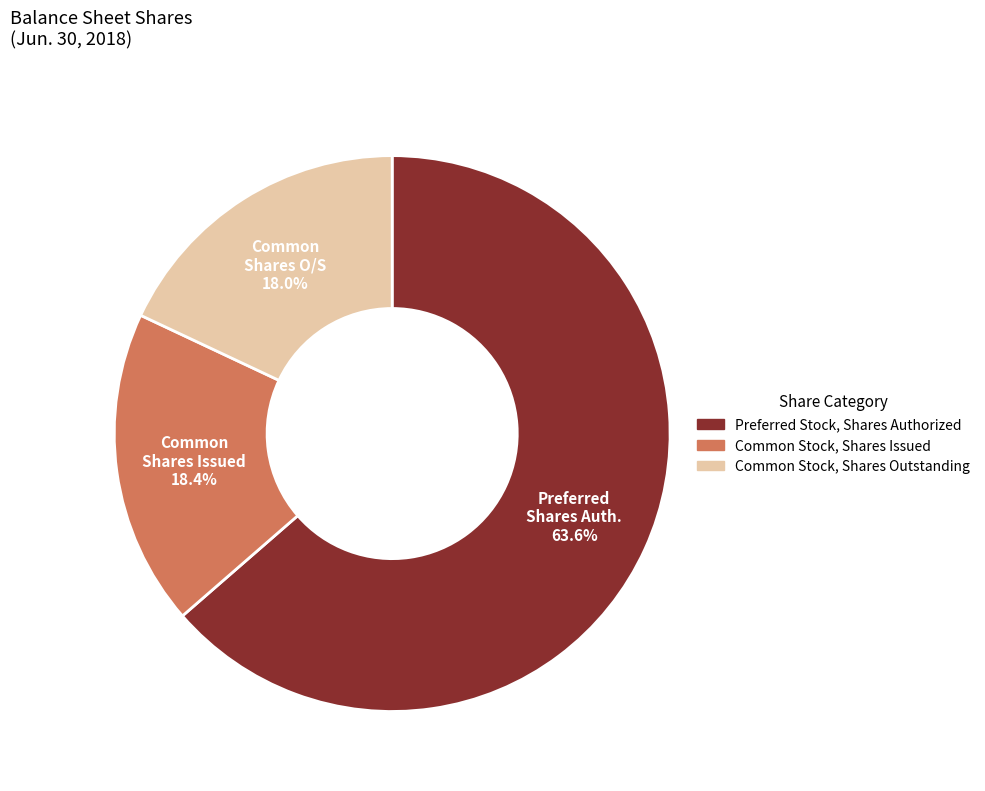

Count the number of slices in the pie.

3